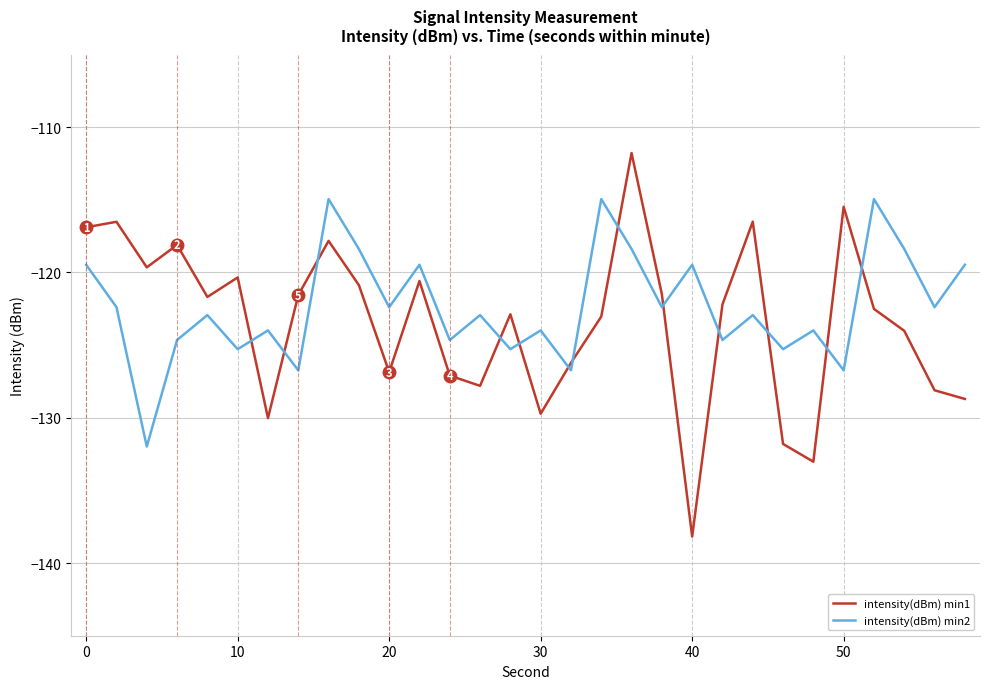

What is the minimum value for intensity(dBm) min1?

-138.2